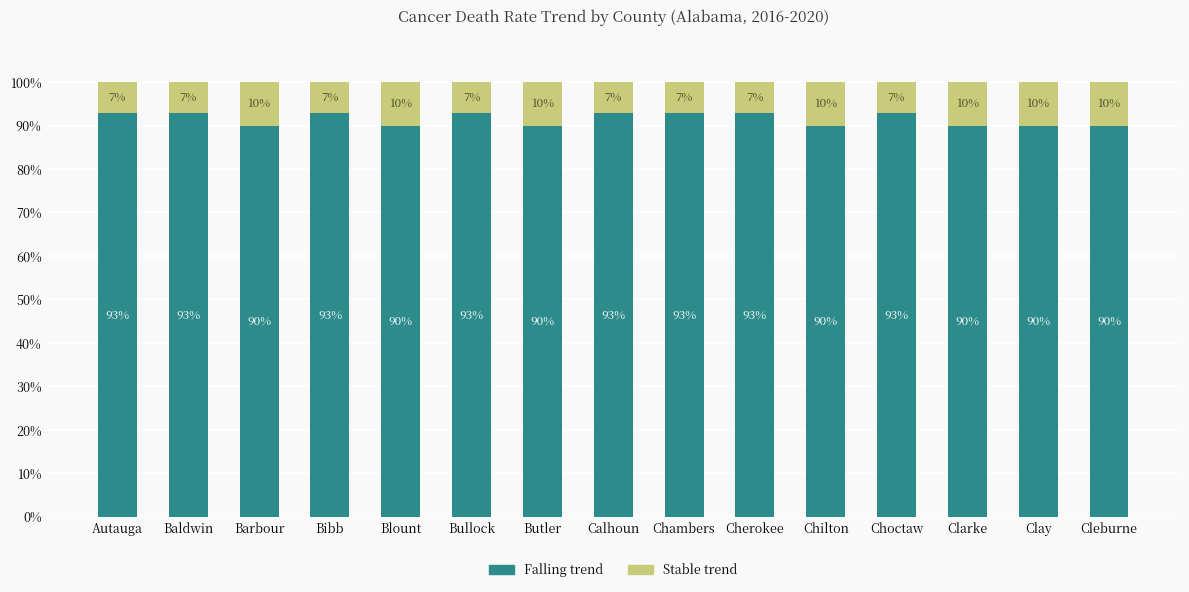

What is the total value across all series at Bullock?

100